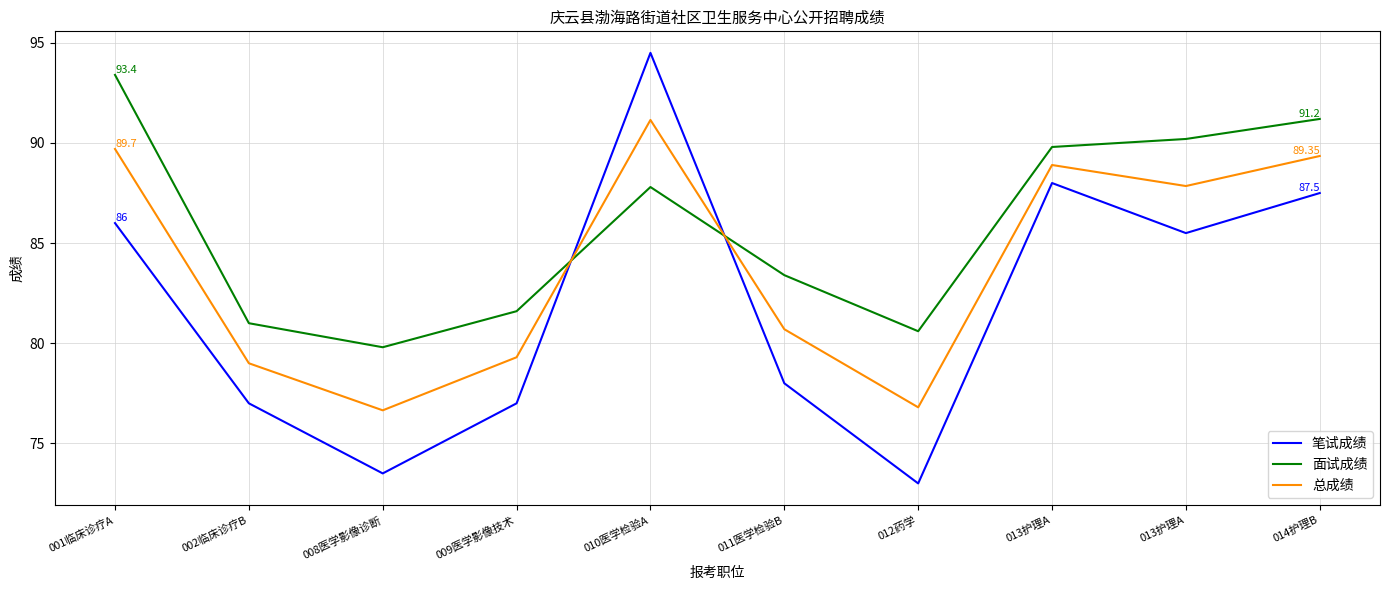

Reading left to right, extract all data points from this chart.

笔试成绩: 001临床诊疗A=86.0	002临床诊疗B=77.0	008医学影像诊断=73.5	009医学影像技术=77.0	010医学检验A=94.5	011医学检验B=78.0	012药学=73.0	013护理A=88.0	013护理A=85.5	014护理B=87.5
面试成绩: 001临床诊疗A=93.4	002临床诊疗B=81.0	008医学影像诊断=79.8	009医学影像技术=81.6	010医学检验A=87.8	011医学检验B=83.4	012药学=80.6	013护理A=89.8	013护理A=90.2	014护理B=91.2
总成绩: 001临床诊疗A=89.7	002临床诊疗B=79.0	008医学影像诊断=76.7	009医学影像技术=79.3	010医学检验A=91.2	011医学检验B=80.7	012药学=76.8	013护理A=88.9	013护理A=87.8	014护理B=89.3